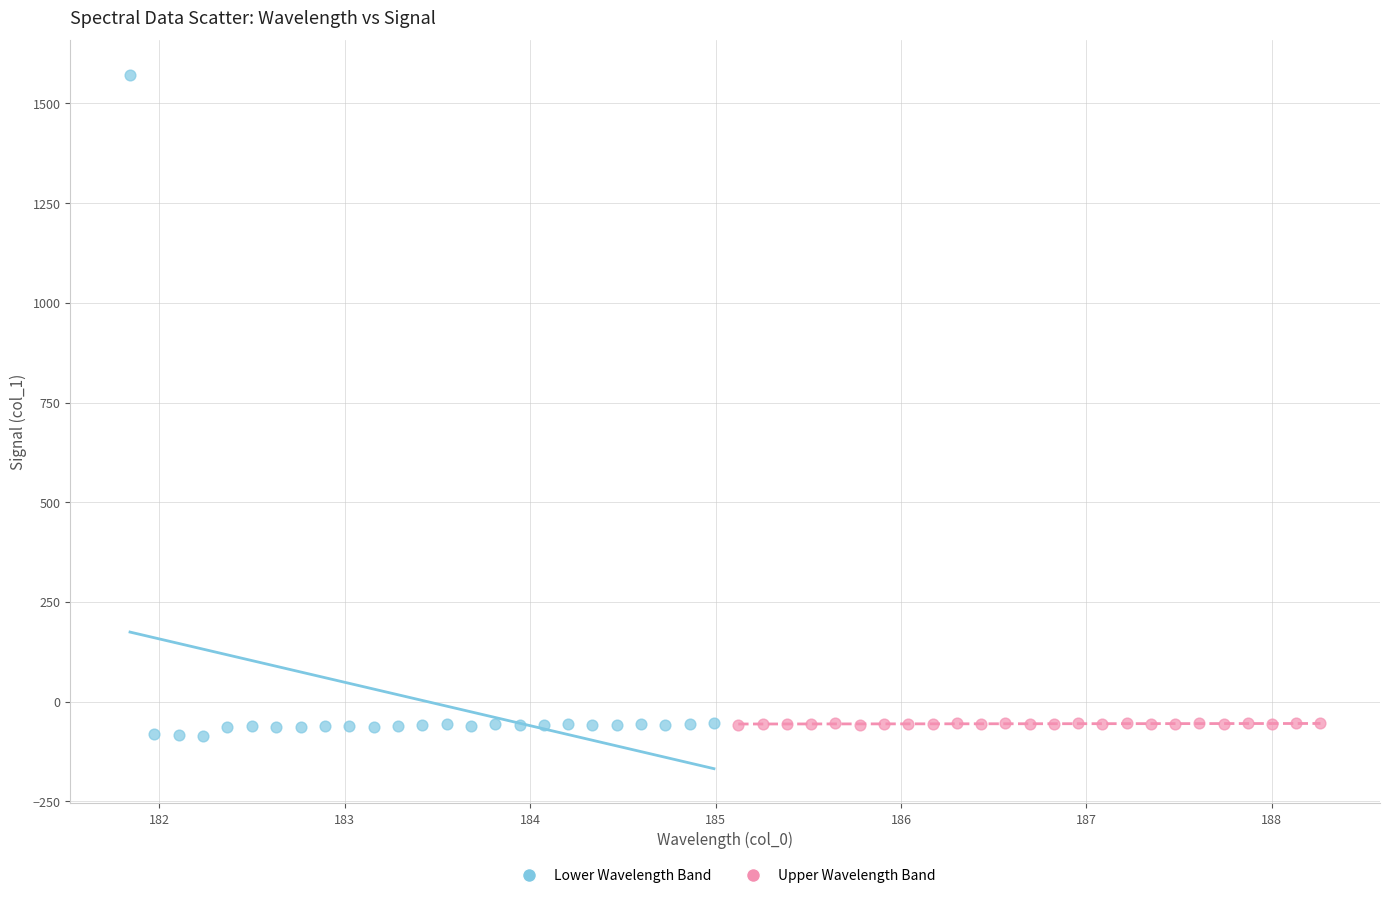

Which series has the largest Y range (max minus min)?

Lower Wavelength Band